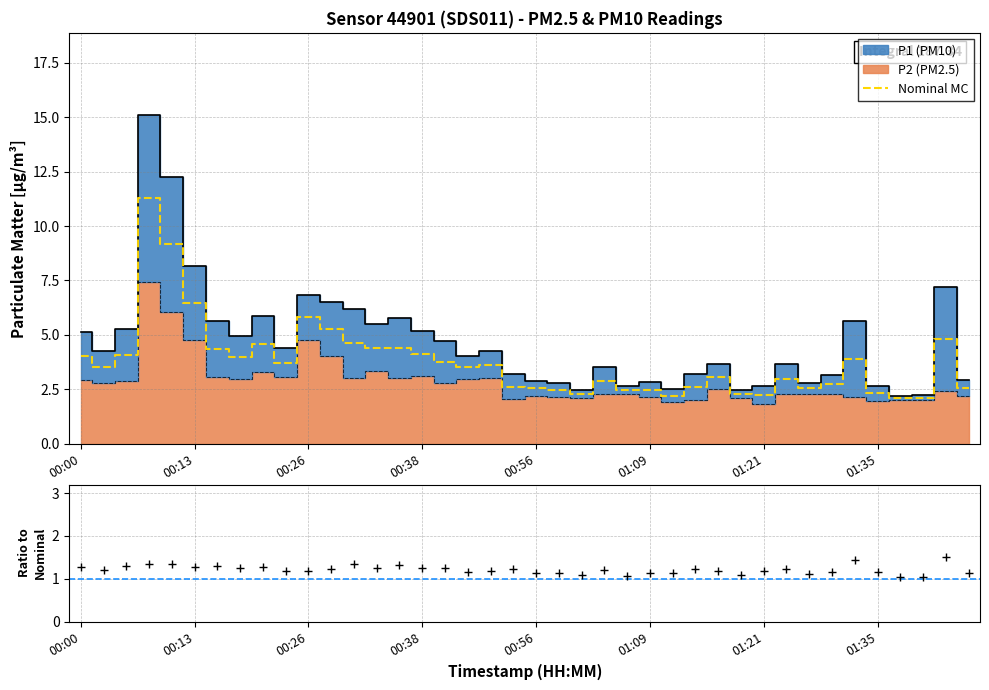

Between 14 and 32, which is larger?

14